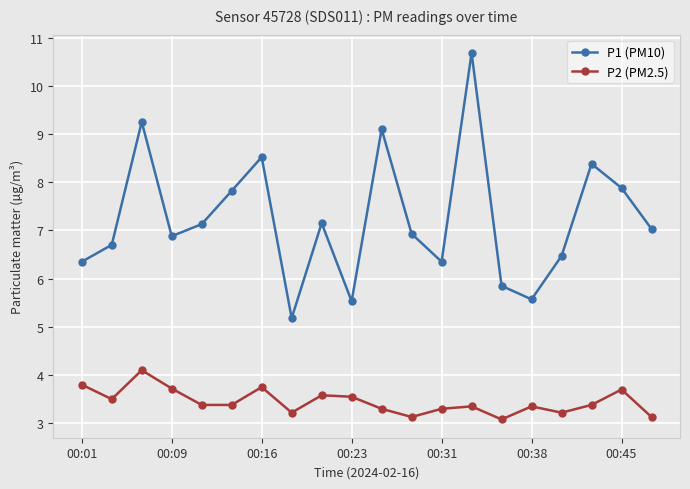

Which series has the largest range (max minus min)?

P1 (PM10)